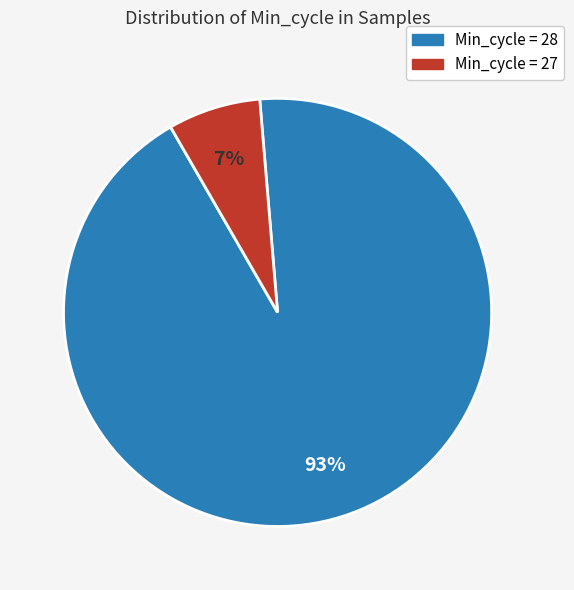

Is it true that Min_cycle = 28 is 81% of the pie?

False